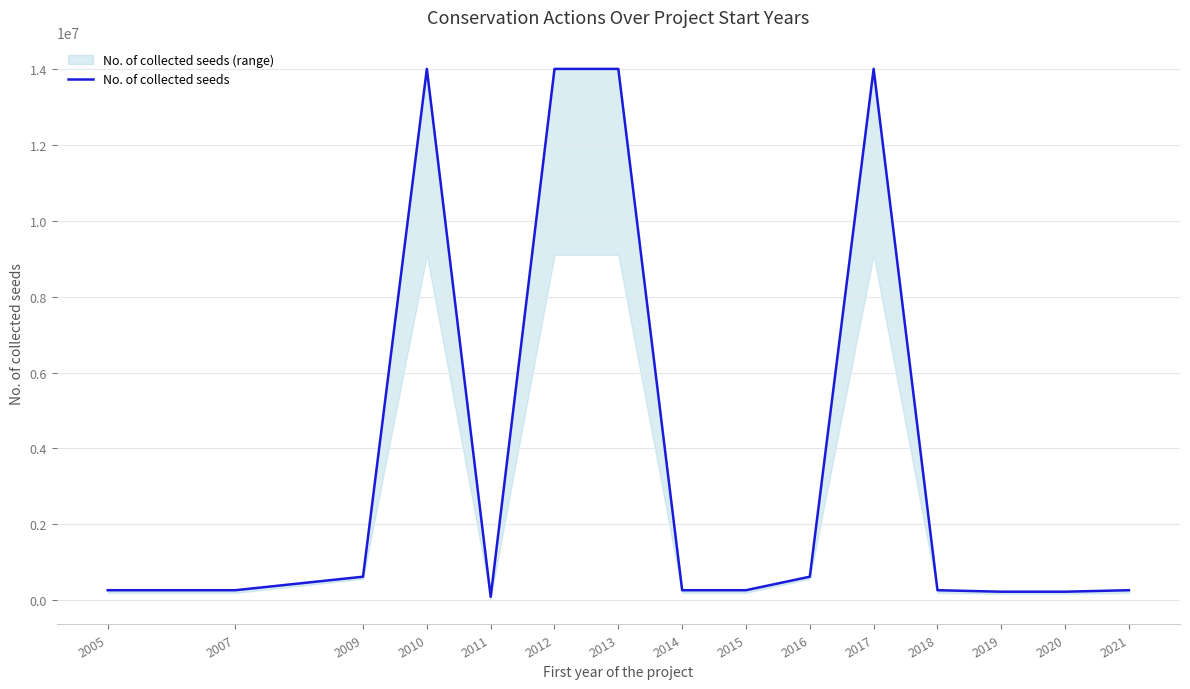

Reading right to left, list all the values displayed in this chart.

2021=262847	2020=223317	2019=223317	2018=262847	2017=14008258	2016=618929	2015=262847	2014=262847	2013=14008258	2012=14008258	2011=87962	2010=14008258	2009=618929	2007=262847	2005=262847